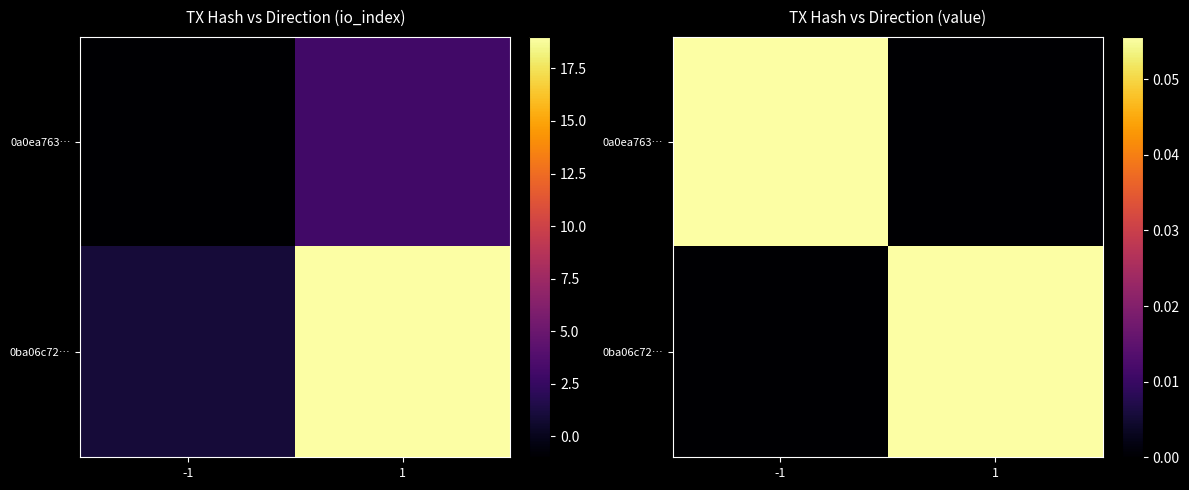

Read the 0ba06c72… value at 1.

0.1